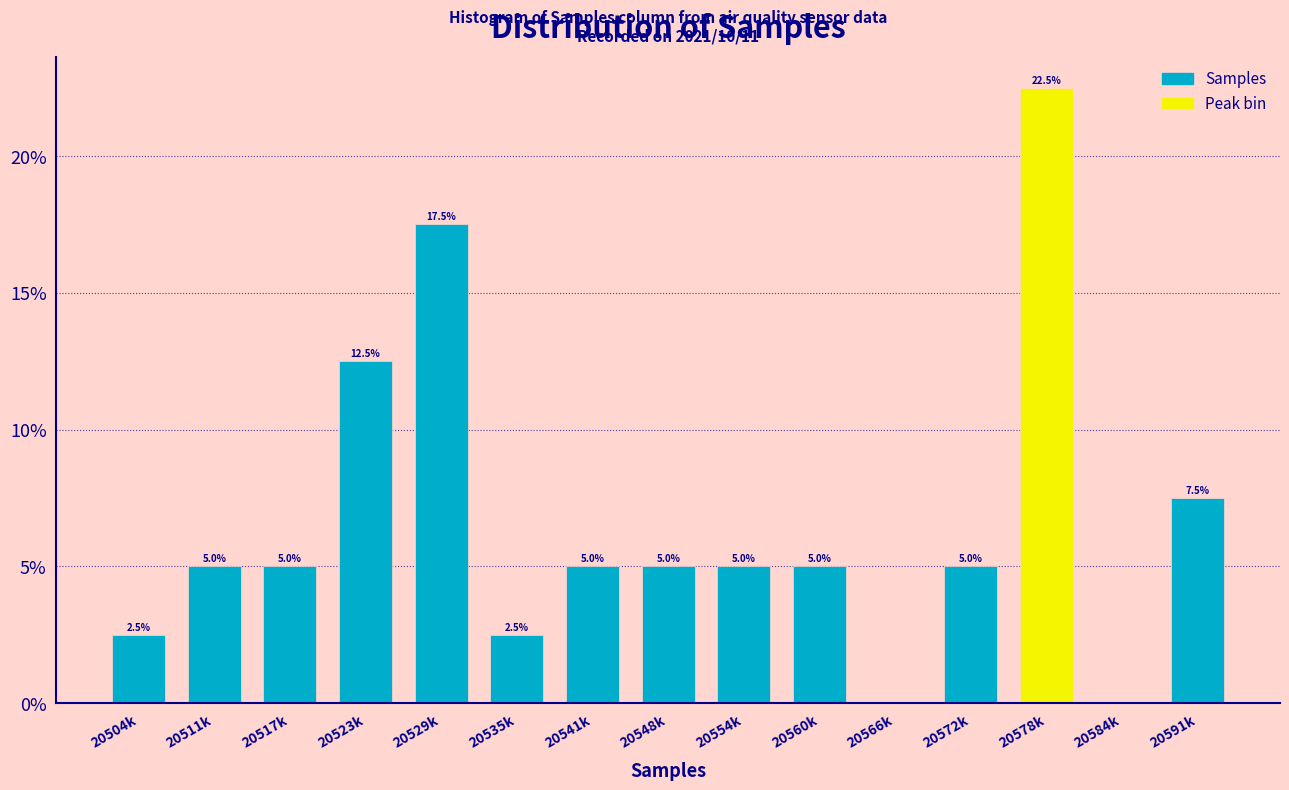

Reading right to left, extract all data points from this chart.

20591k=7.5	20584k=0.0	20578k=22.5	20572k=5.0	20566k=0.0	20560k=5.0	20554k=5.0	20548k=5.0	20541k=5.0	20535k=2.5	20529k=17.5	20523k=12.5	20517k=5.0	20511k=5.0	20504k=2.5